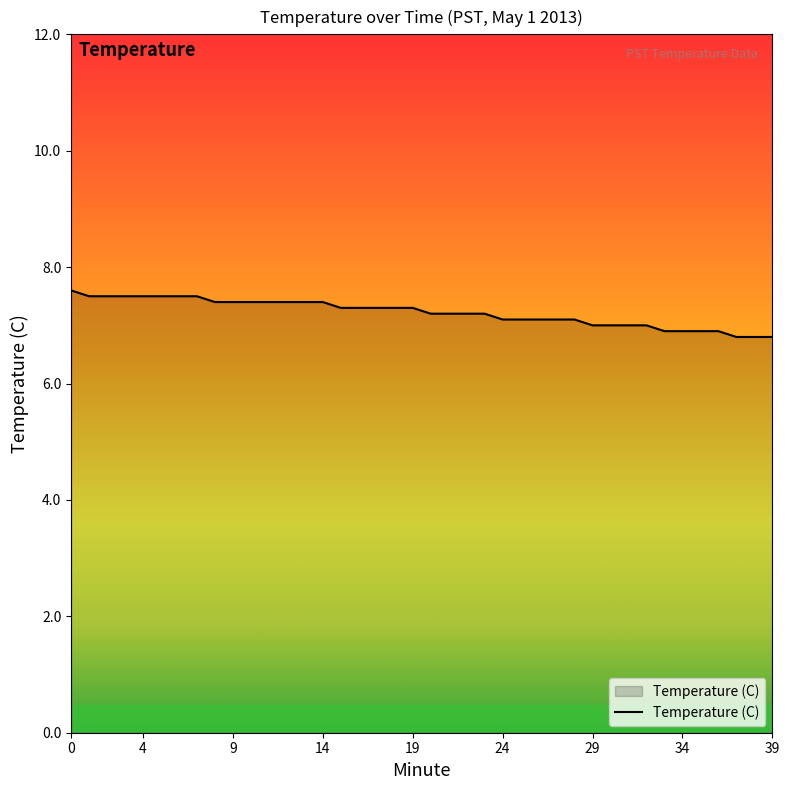

How many lines are shown in the chart?

1